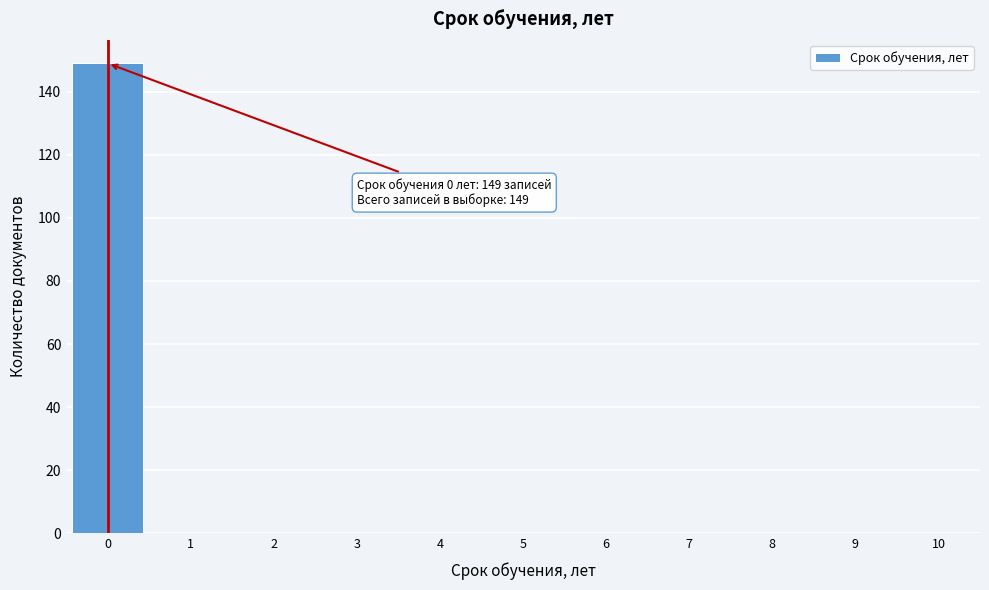

Which range on the x-axis has the tallest bar?

-0.5 to 0.5